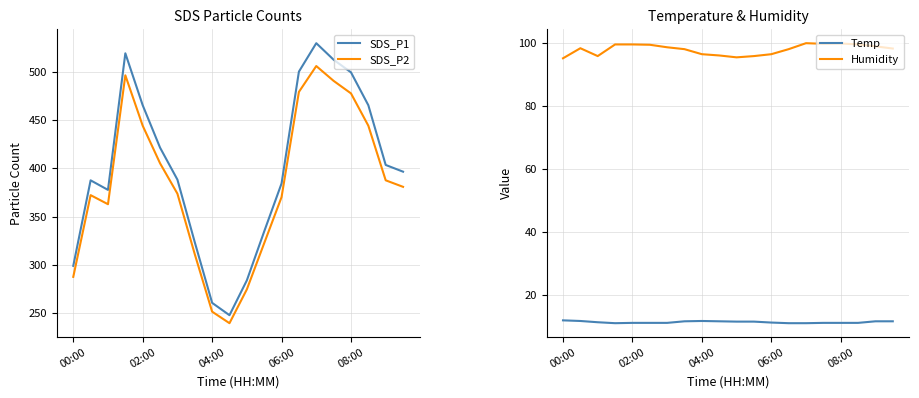

What is the value of the SDS_P2 point at the 18th from the left?

444.1